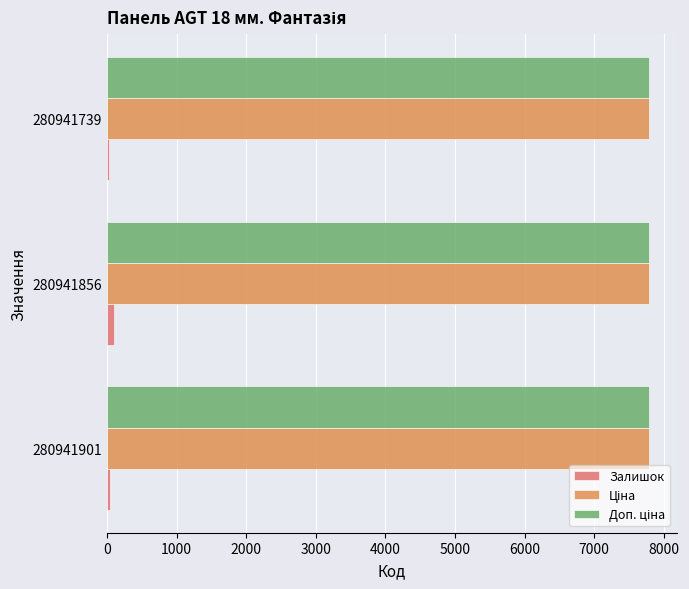

What is the sum of all Залишок values?

164.0